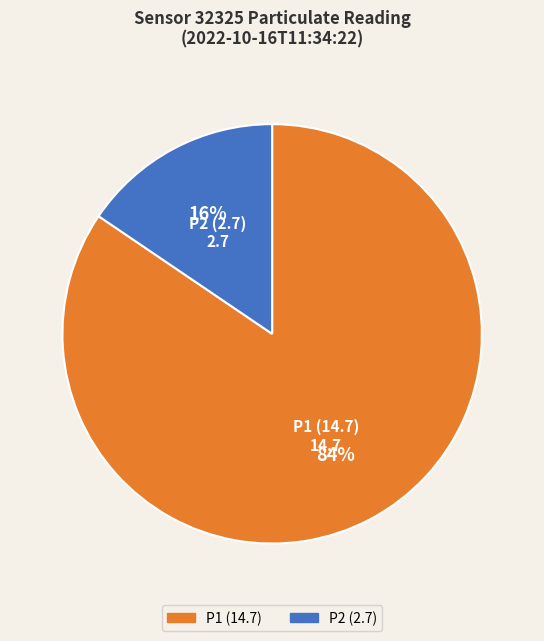

How many slices are in this pie chart?

2